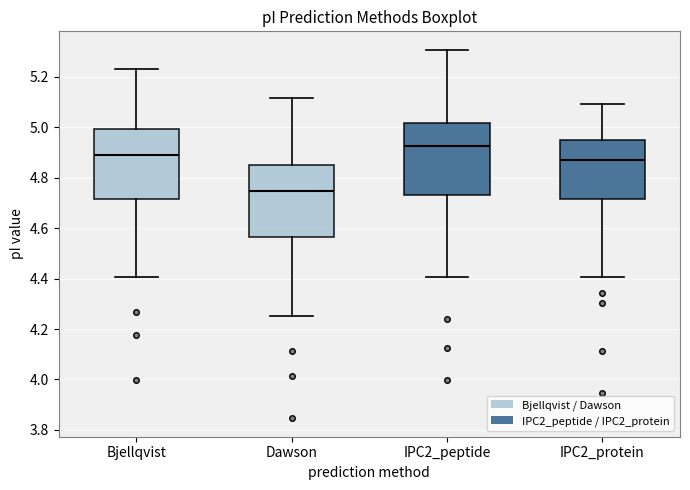

Reading left to right, transcribe this box plot: for each box, give where its median line is, the range the box spans, and where its two whiskers end, as read against the y-axis. The values are not printed on the chart, so give them approximately, as read against the axis.

Bjellqvist: median 4.88, box 4.72 to 5.00, whiskers 4.40 to 5.24
Dawson: median 4.74, box 4.56 to 4.86, whiskers 4.26 to 5.12
IPC2_peptide: median 4.92, box 4.74 to 5.02, whiskers 4.40 to 5.30
IPC2_protein: median 4.86, box 4.72 to 4.94, whiskers 4.40 to 5.10